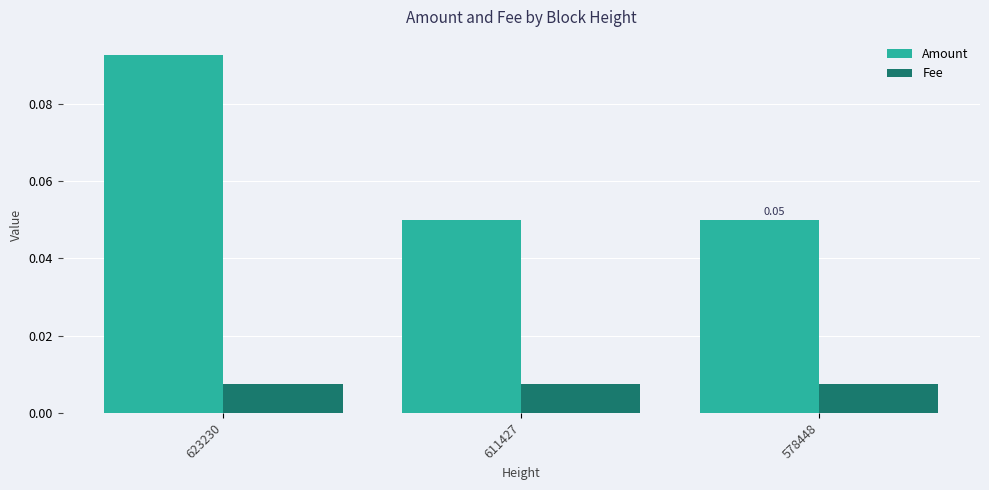

At which category is the sum across all series the highest?

623230